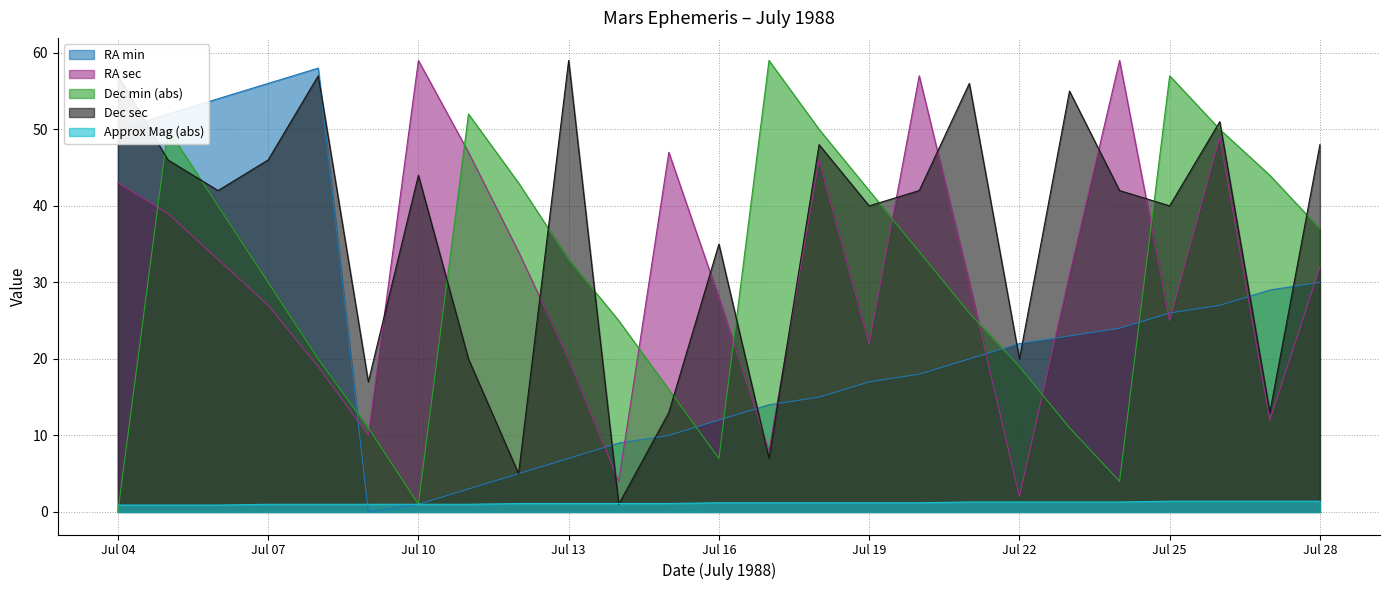

At which category does RA min reach its first local peak?

Jul 08